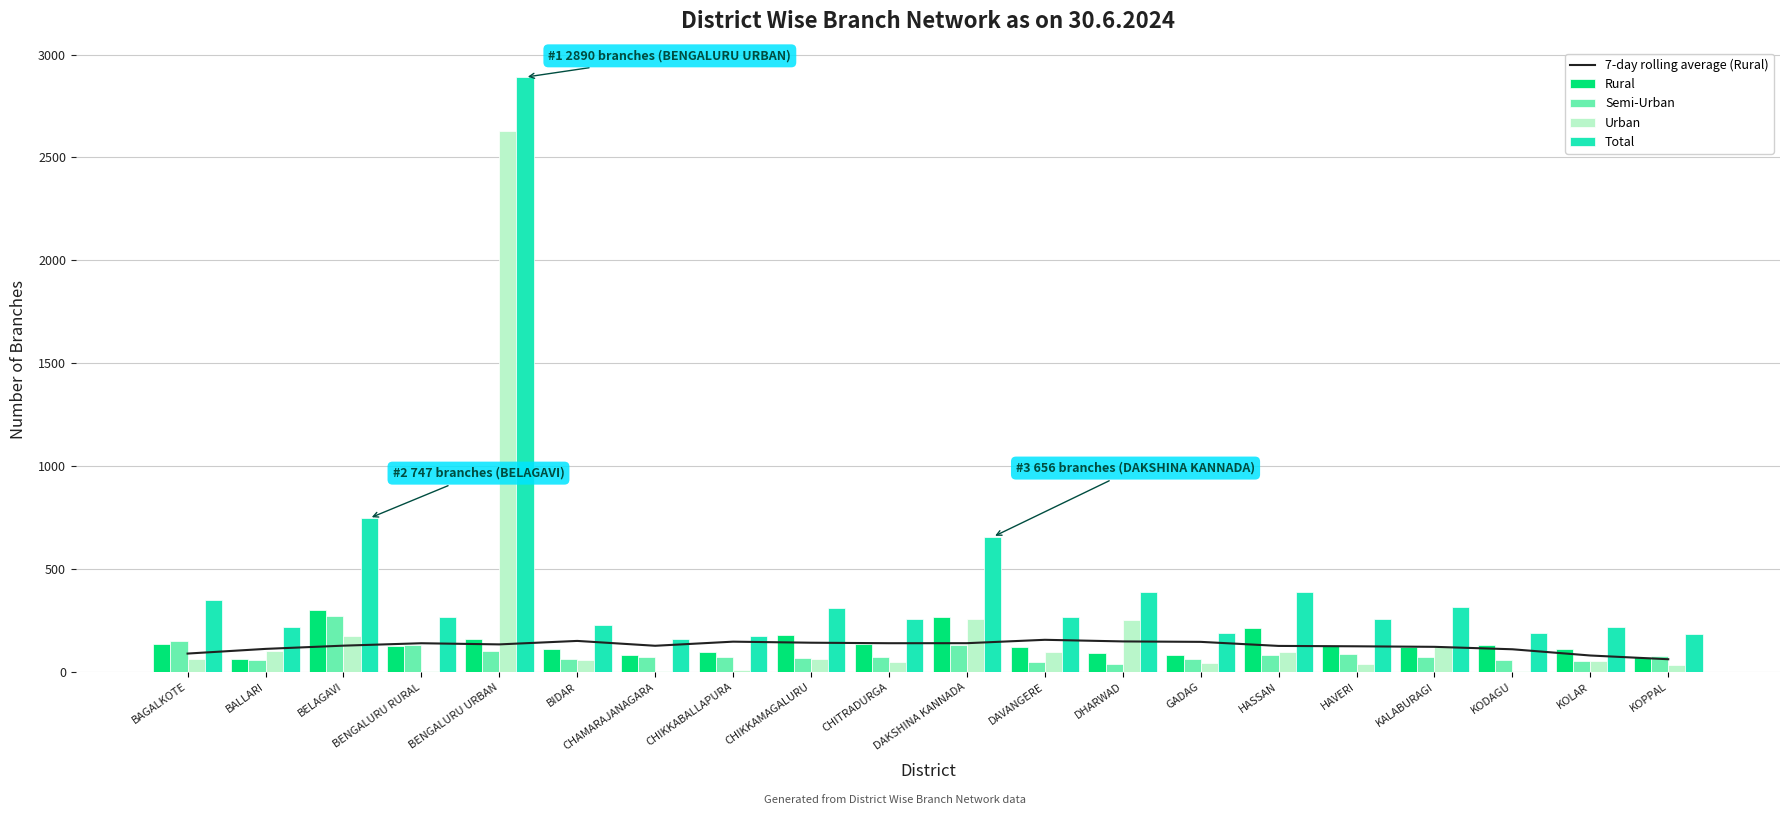

What position from the left is BAGALKOTE?

1